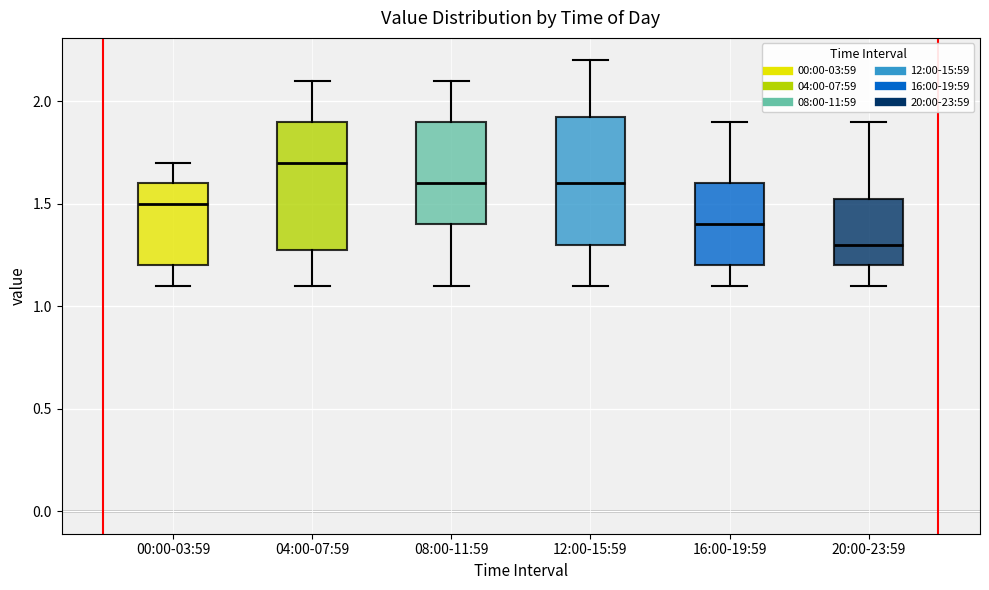

Which box has the highest median line?

04:00-07:59